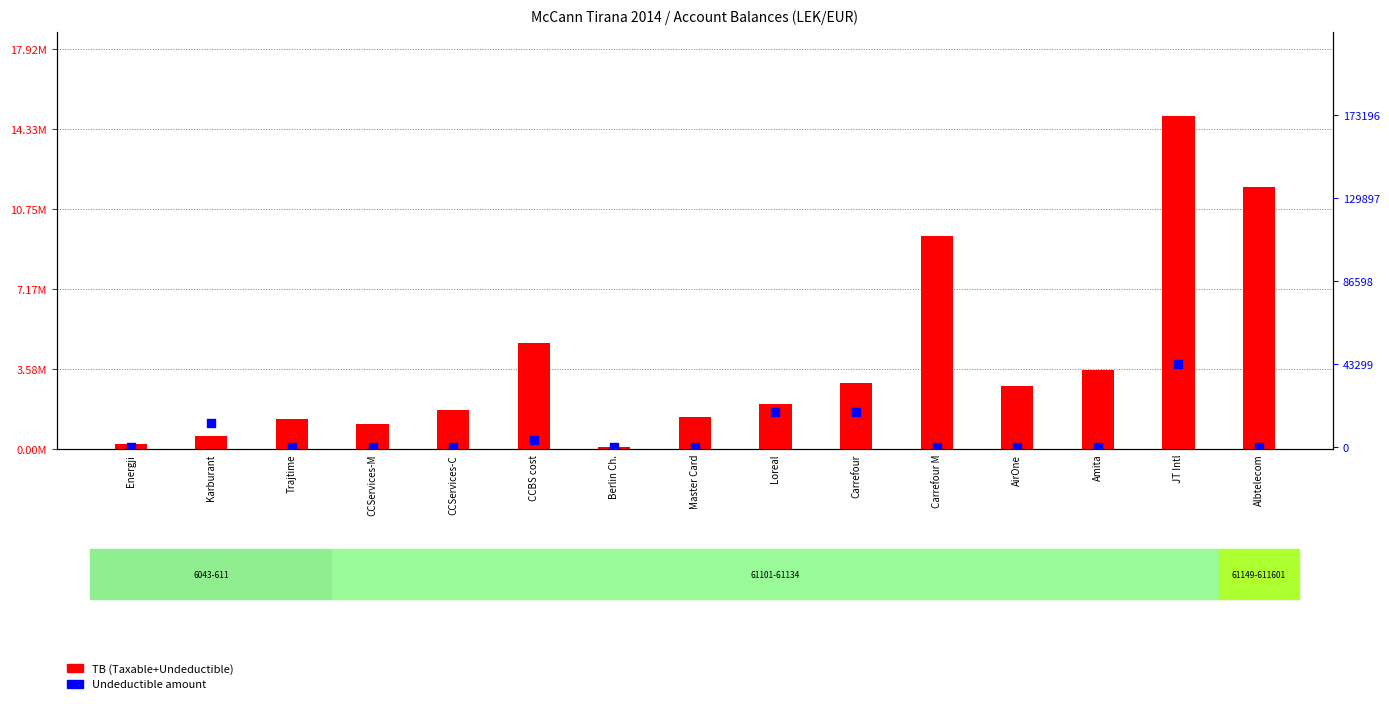

What is the total value across all series at Albtelecom?

11717876.6